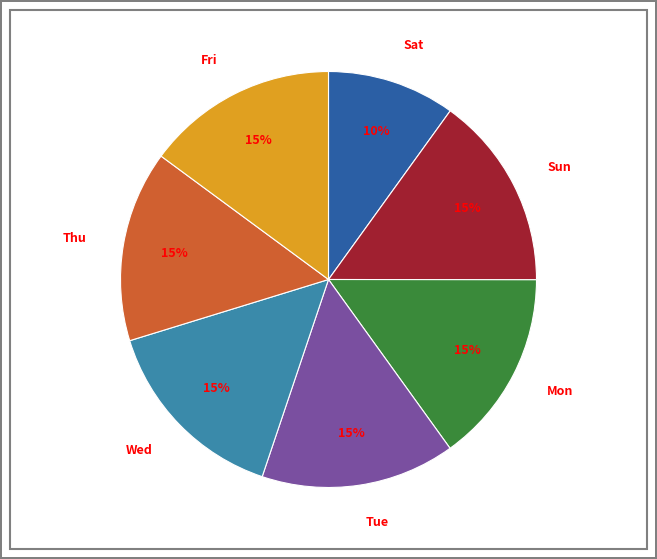

Does Sat represent more than half of the total?

No